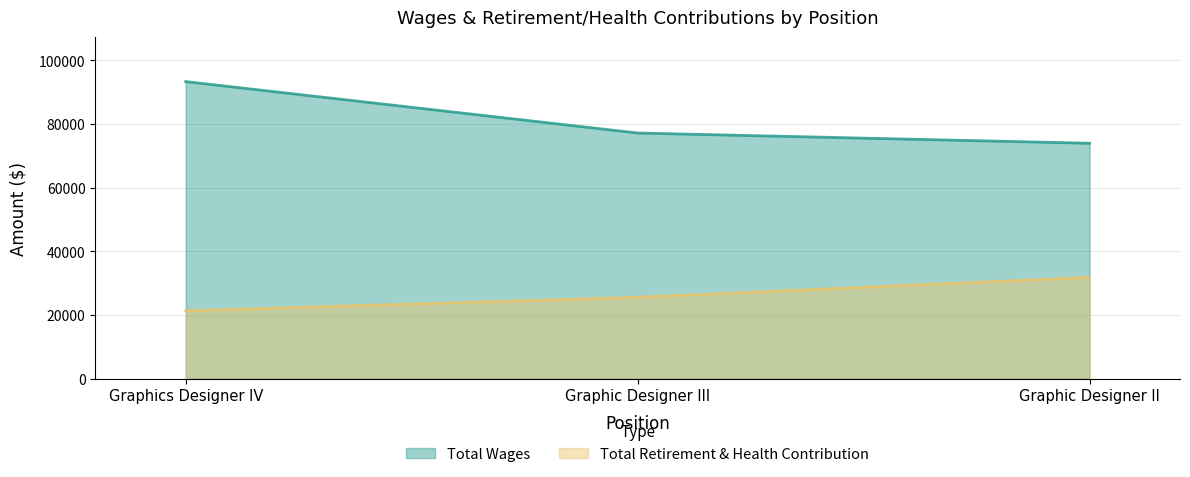

Count the Total Retirement & Health Contribution values in the range 21326 to 31841.

3